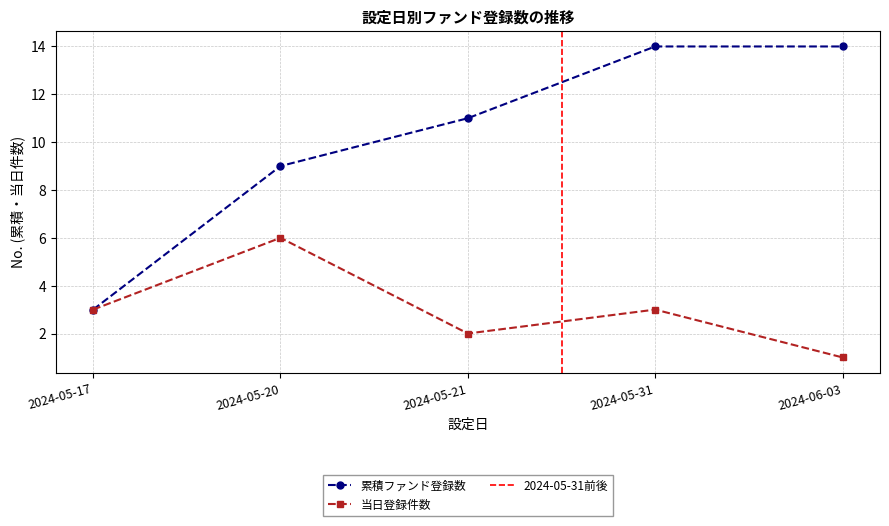

Does the chart have visible grid lines?

Yes